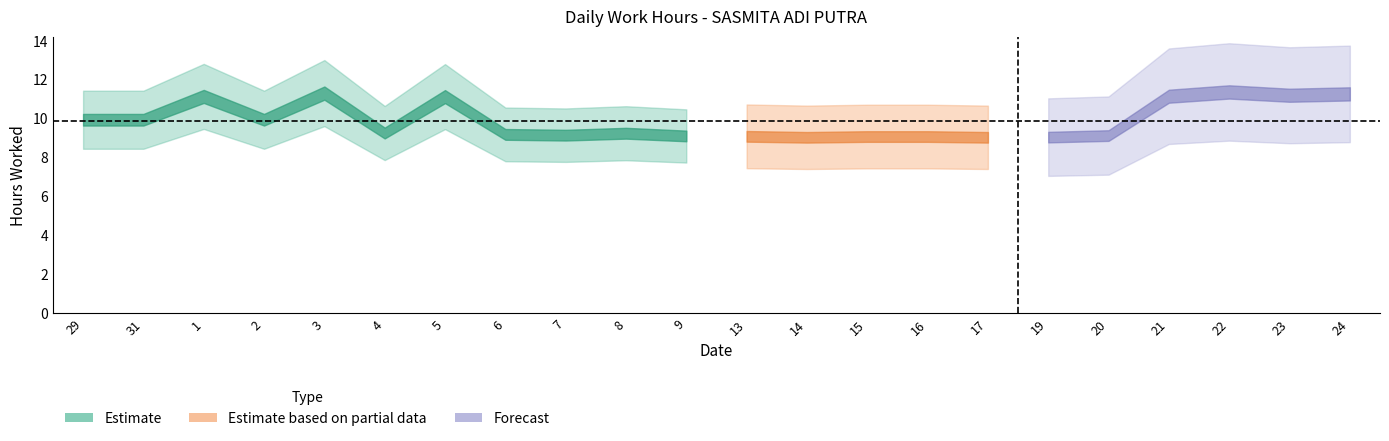

How many points are lower than both their immediate neighbors (excluding endpoints)?

6